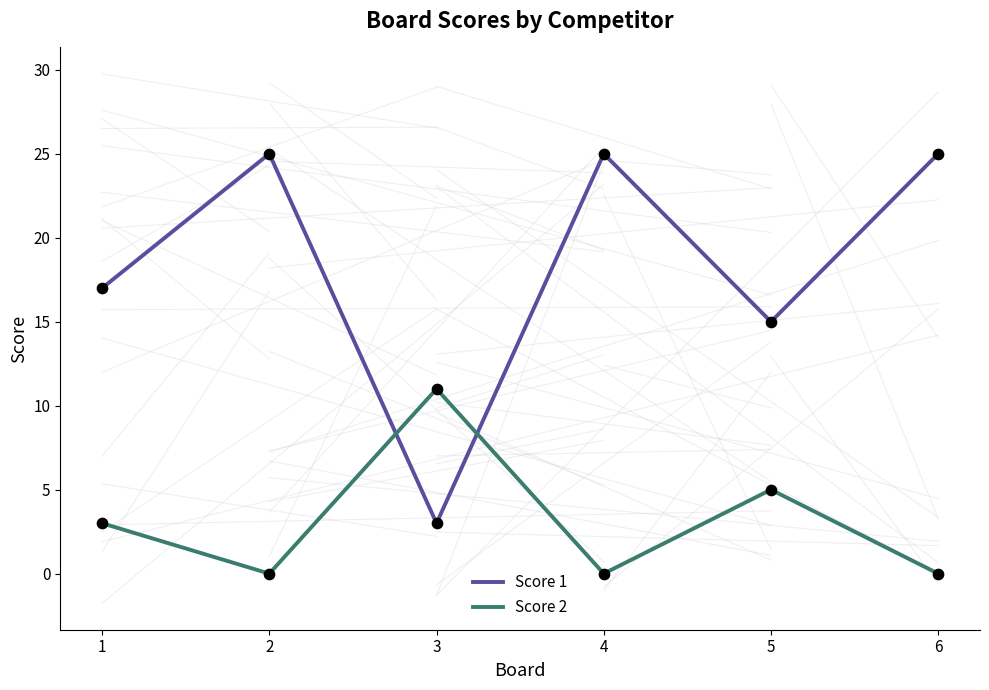

Is the value of Score 2 at 3 greater than the value of Score 1 at 4?

No